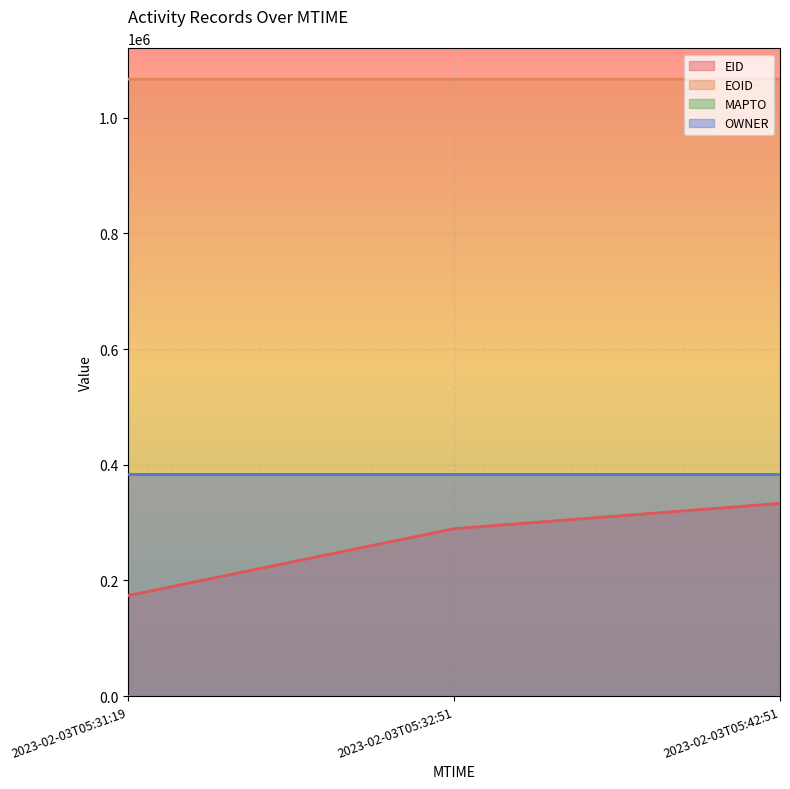

Which category has the highest value in the EOID series?

2023-02-03T05:42:51